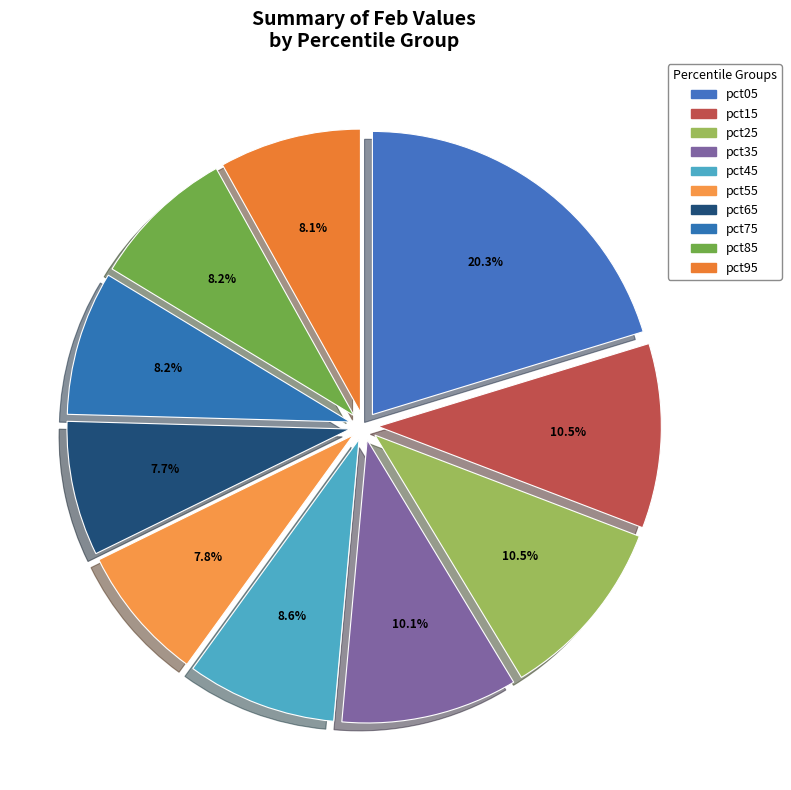

How many segments does this pie chart have?

10